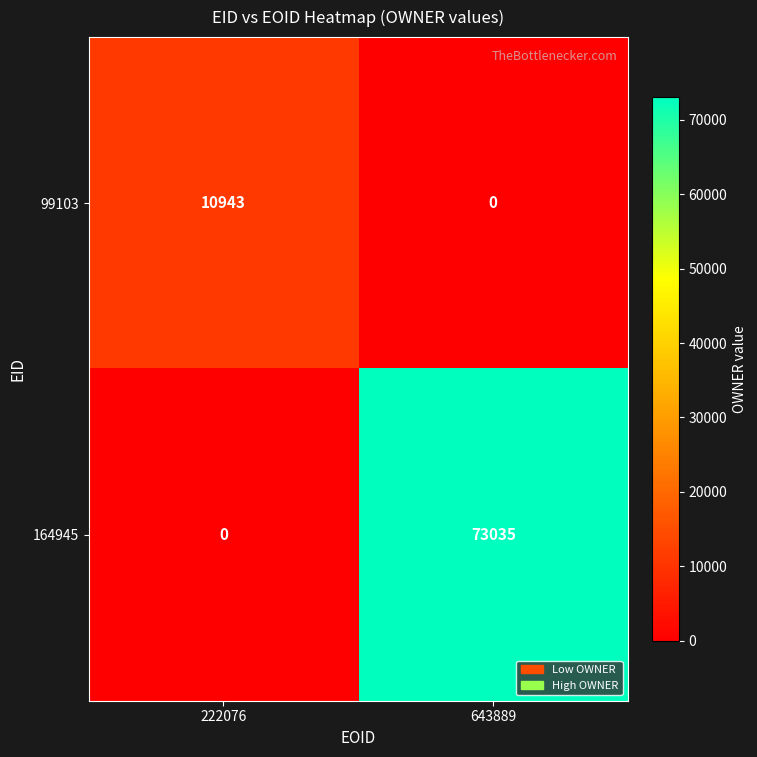

What is the total value across all series at 643889?

73035